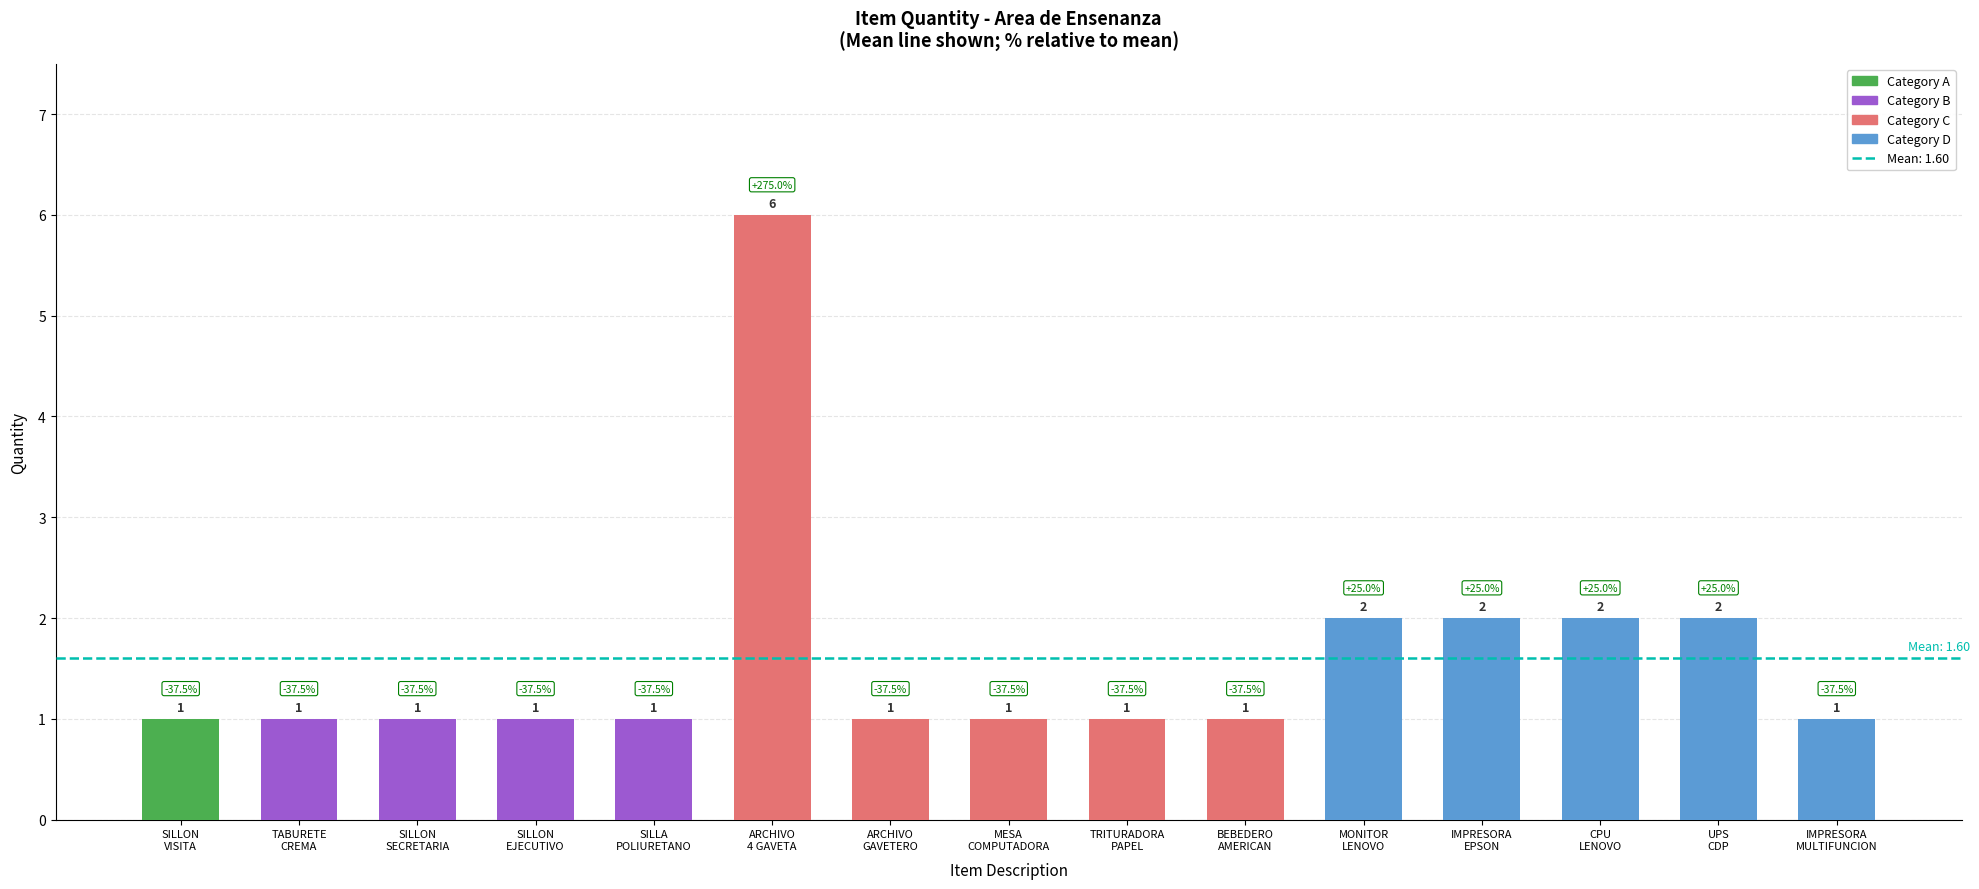

How many values are between 1 and 2?

14